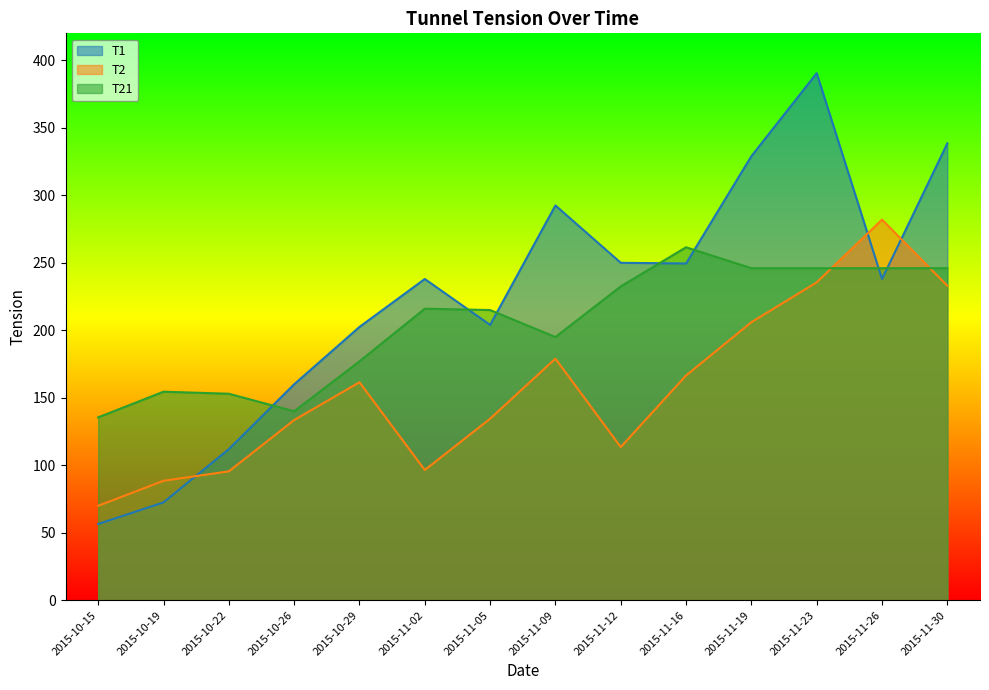

What is the approximate value of T1 at 2015-11-05?

204.0